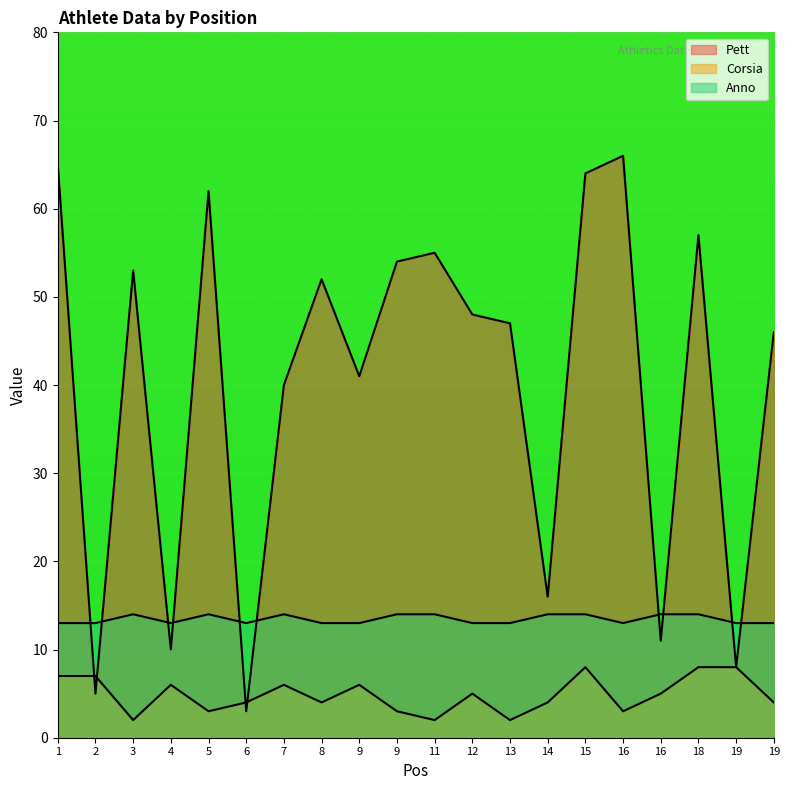

Count the number of data series in this chart.

3